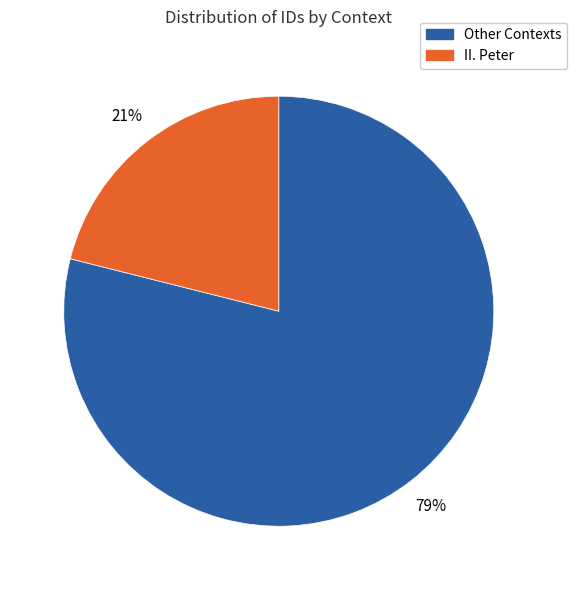

Is there a majority slice in this chart?

Yes